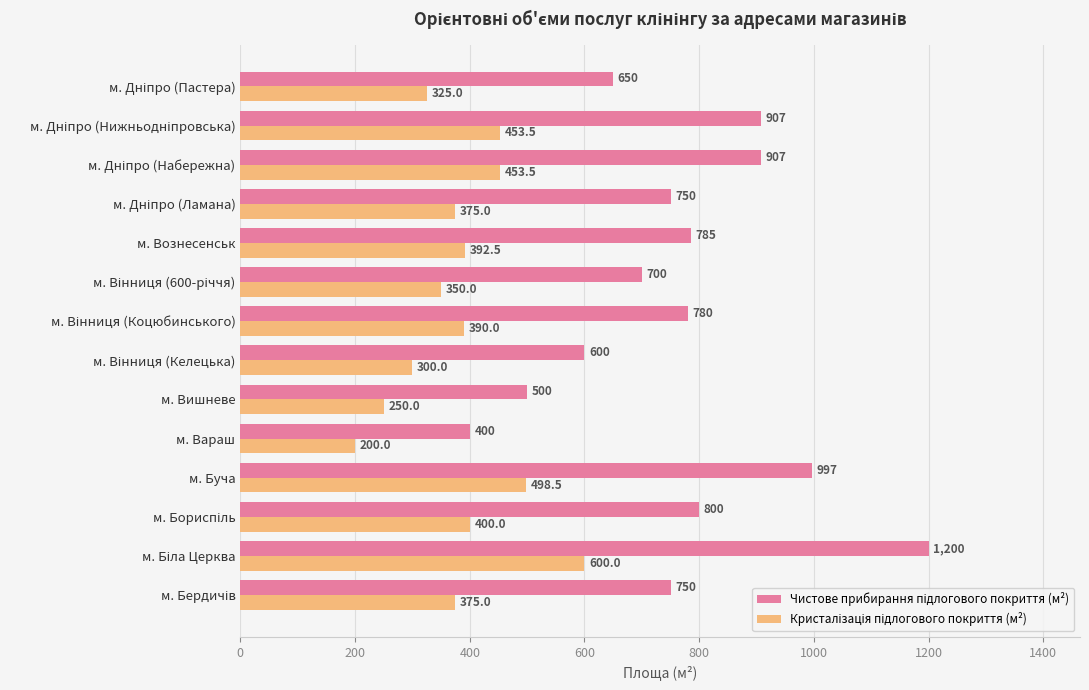

What is the maximum value shown in the chart?

1200.0